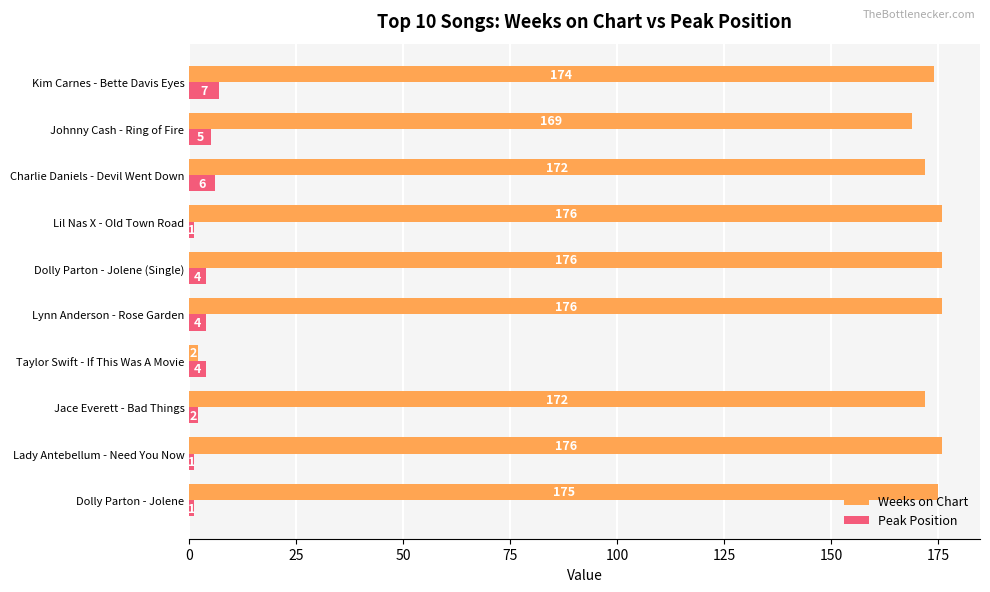

At Dolly Parton - Jolene, list the series in order from smallest to largest.

Peak Position, Weeks on Chart